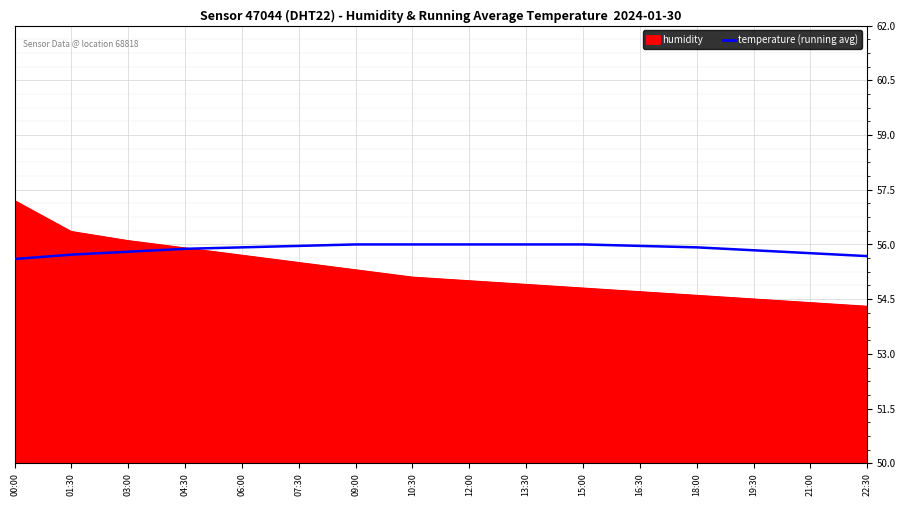

What position from the left is 06:00?

5